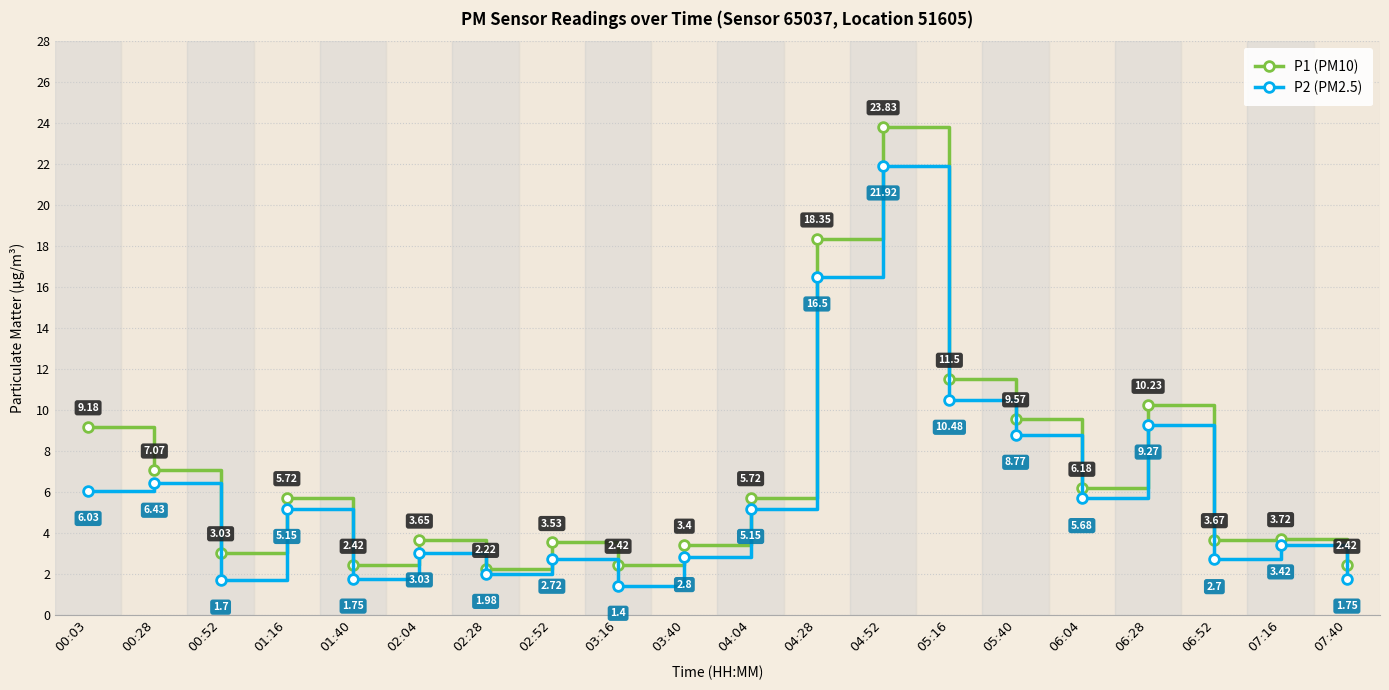

Where is the first local maximum for P1 (PM10)?

01:16